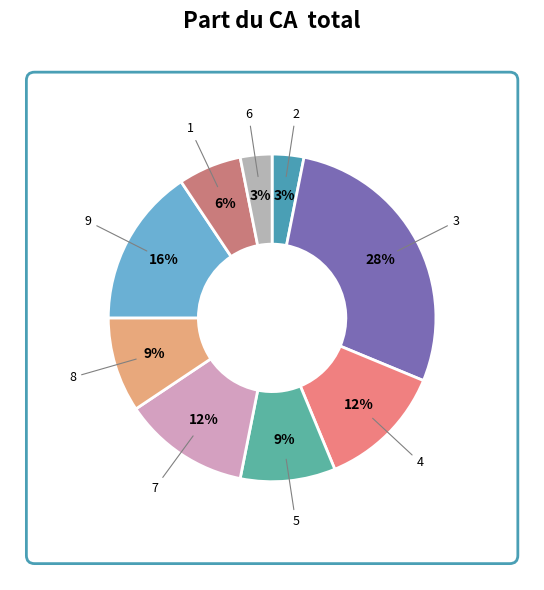

To the nearest percent, what is the average slice percentage?

11%